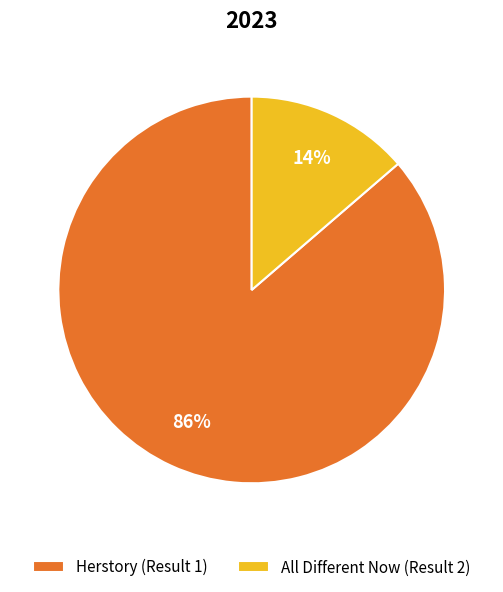

Rank the categories by value from highest to lowest.

Herstory (Result 1), All Different Now (Result 2)